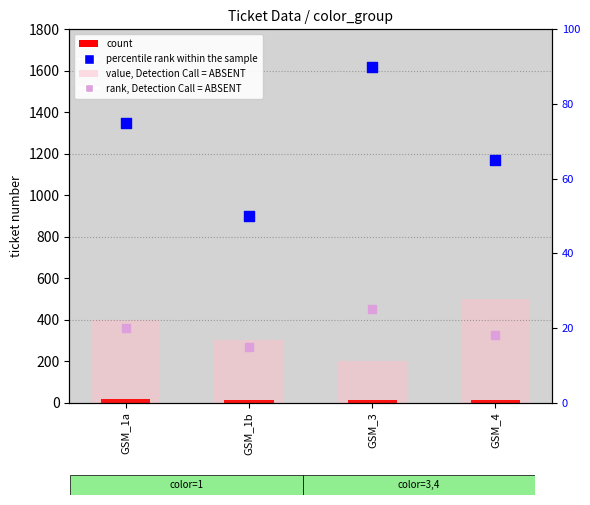

Which series reaches the minimum Y coordinate?

count